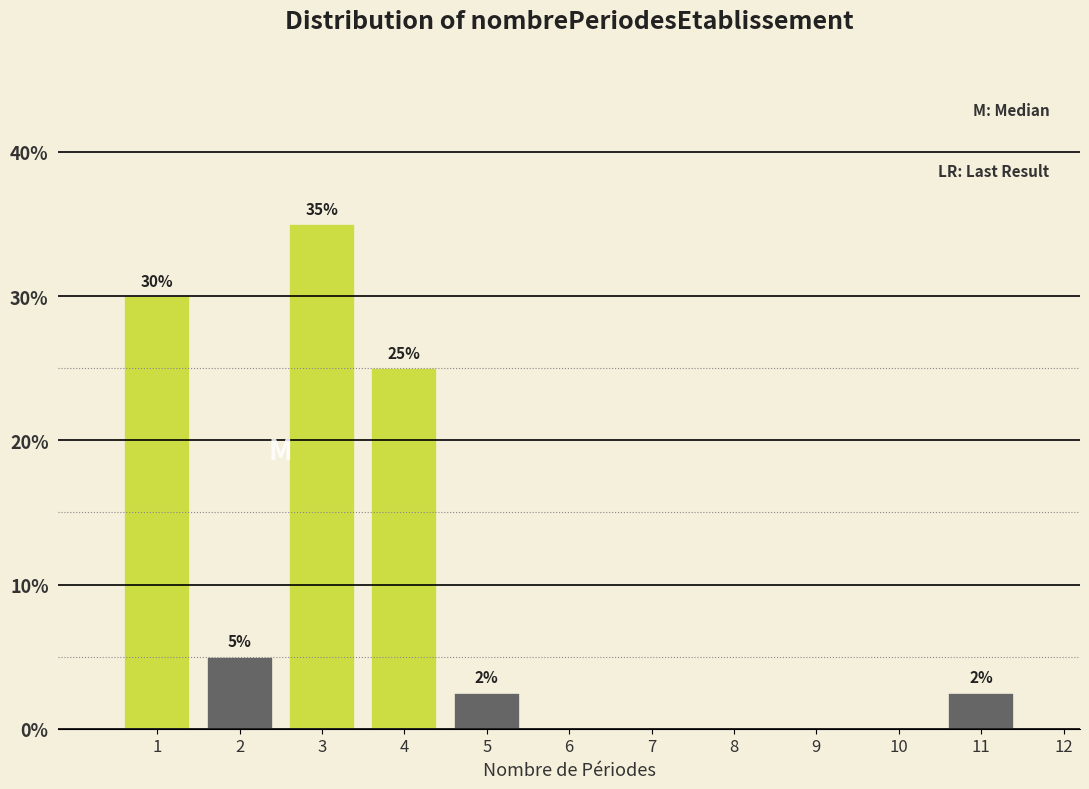

At which label is the value closest to 17?

4